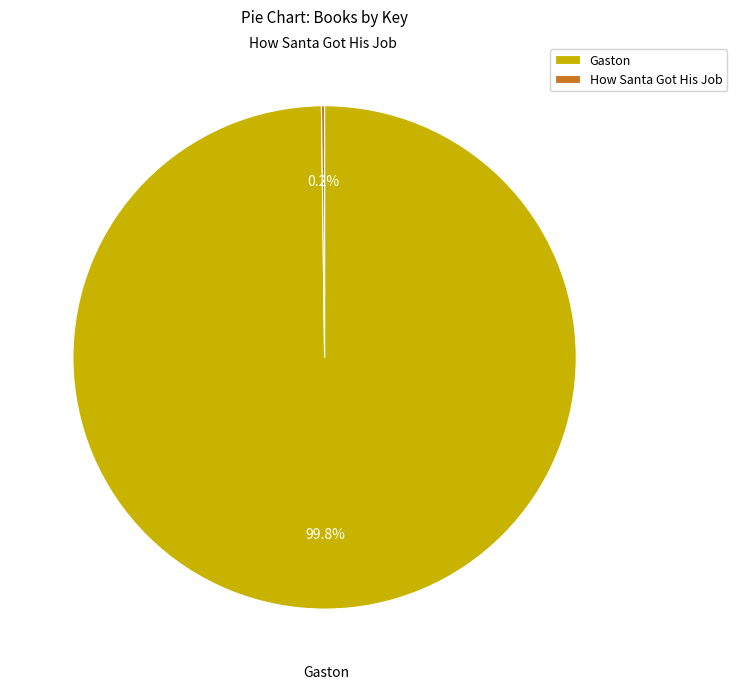

Is Gaston the majority of the pie?

Yes